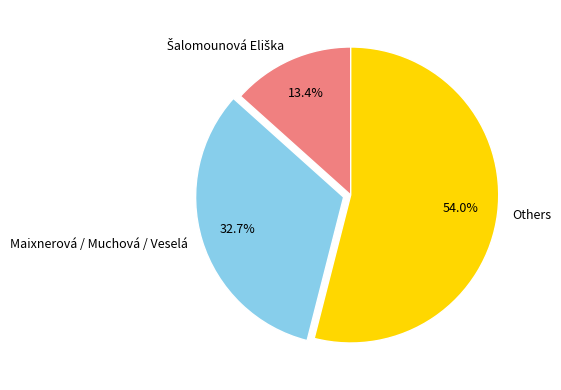

What is the total percentage of Maixnerová / Muchová / Veselá and Others?

86.6%